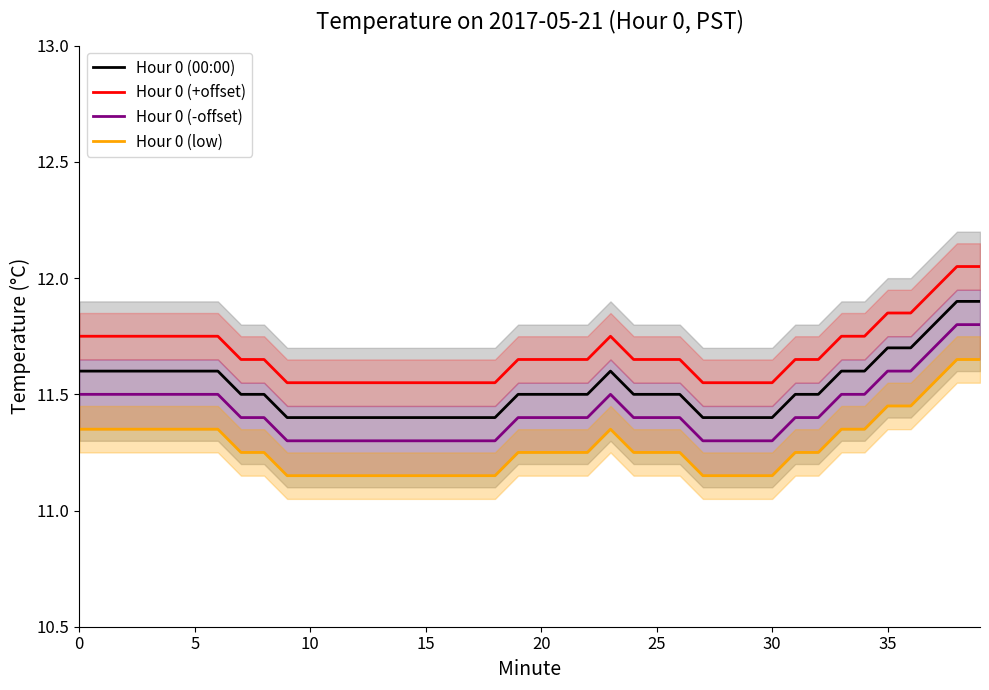

What is the label of the 28th point from the left?

27